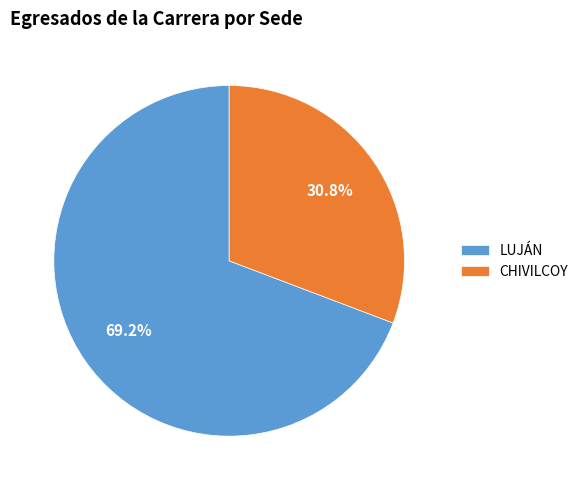

To the nearest percent, what is the difference between the CHIVILCOY and LUJÁN slice percentages?

38%